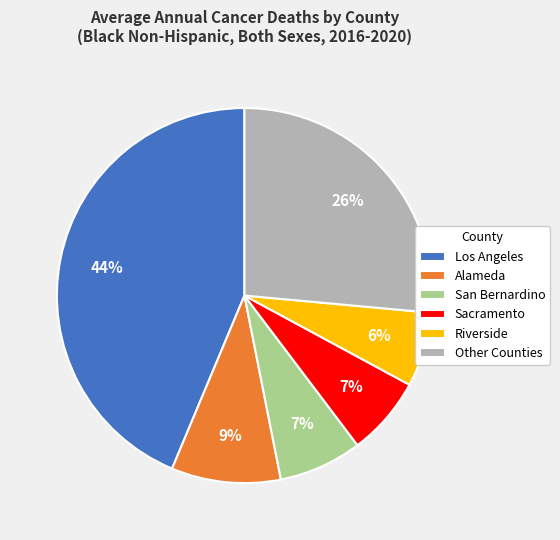

To the nearest percent, what is the average slice percentage?

17%